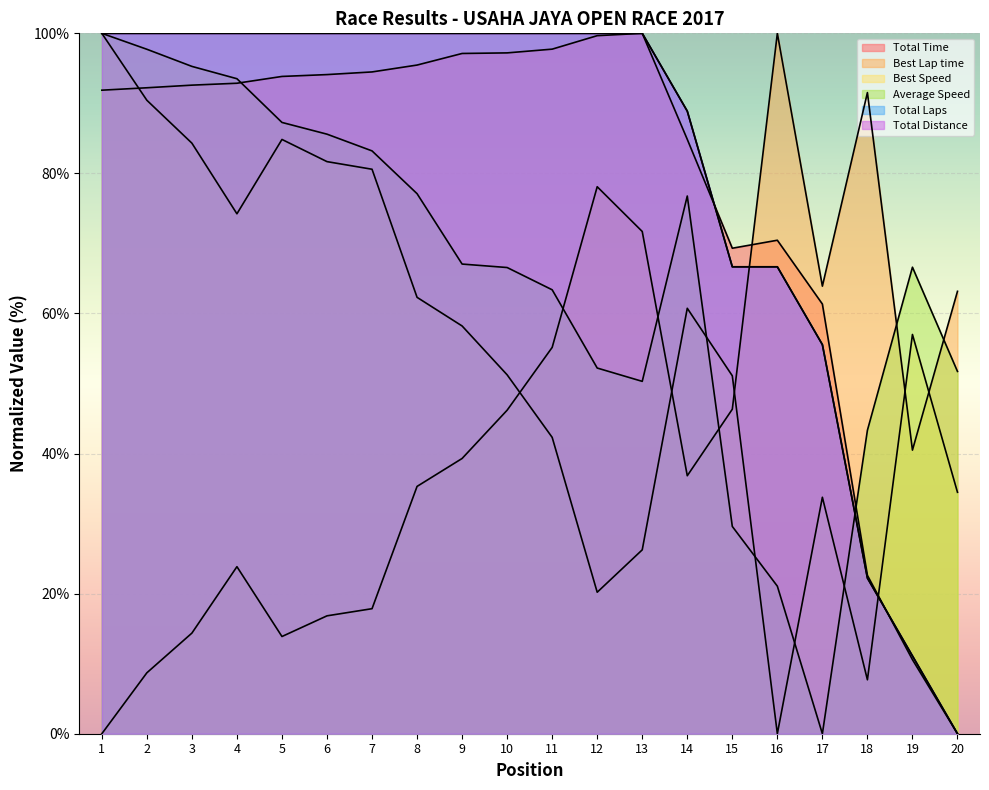

How many lines are shown in the chart?

6